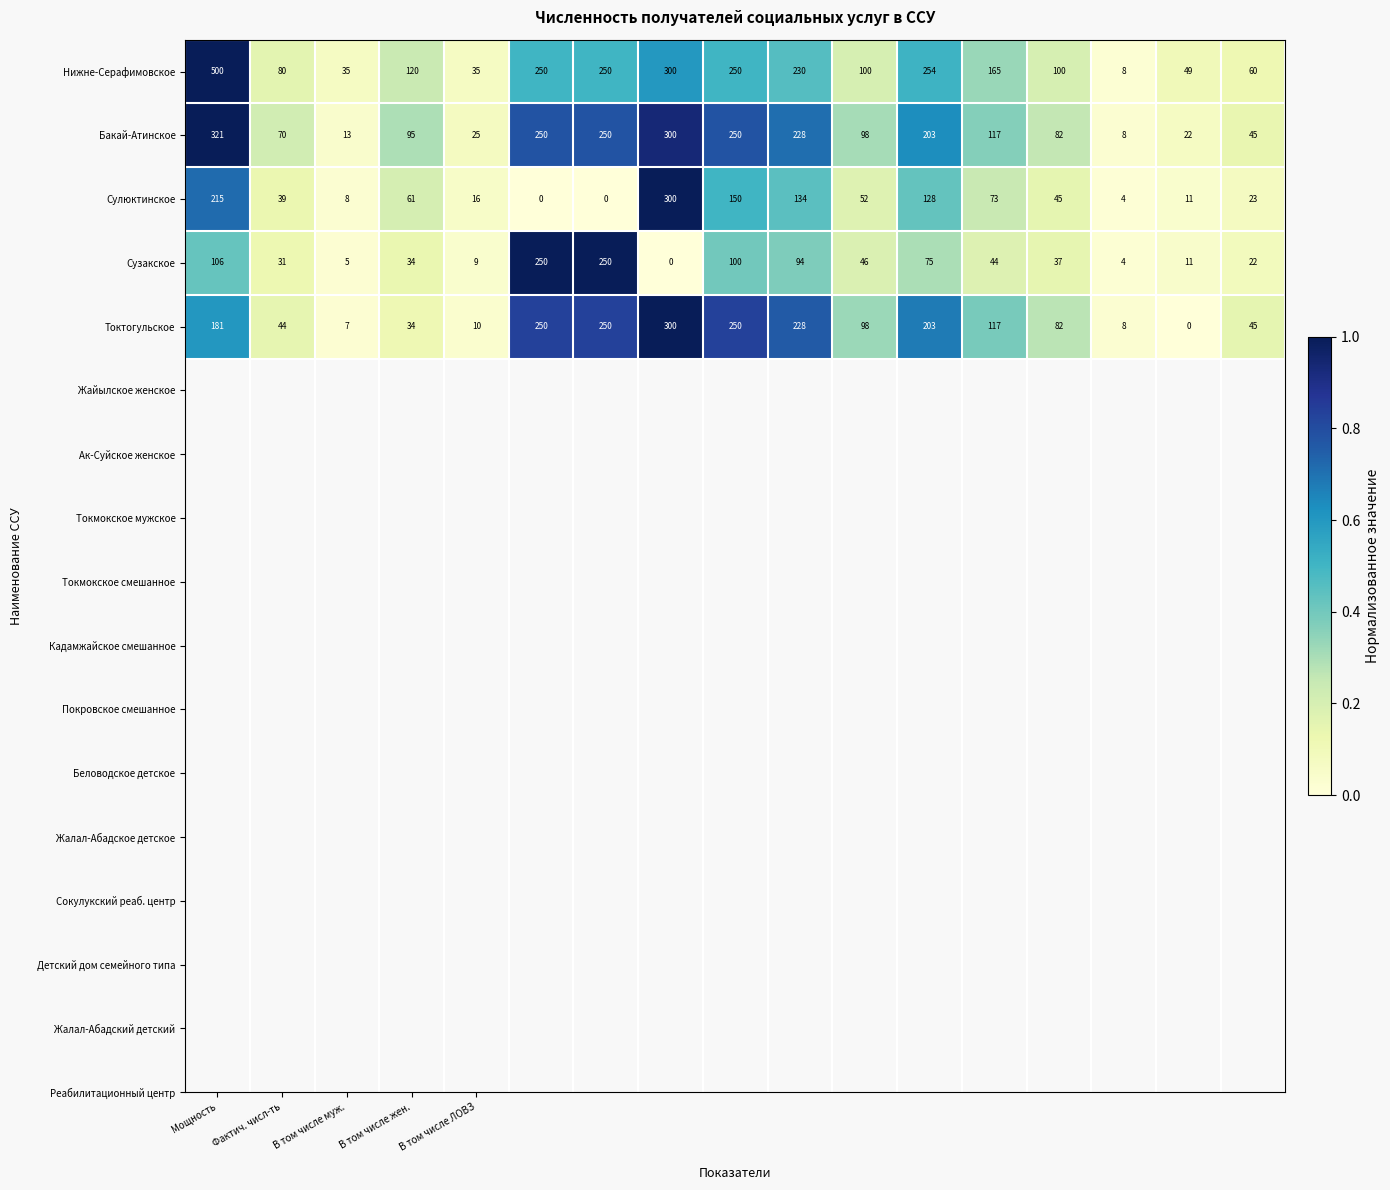

How many data points does each series have?

17